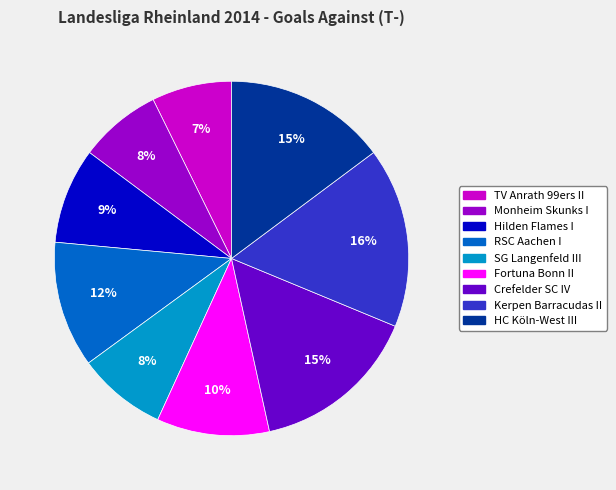

Is there a majority slice in this chart?

No